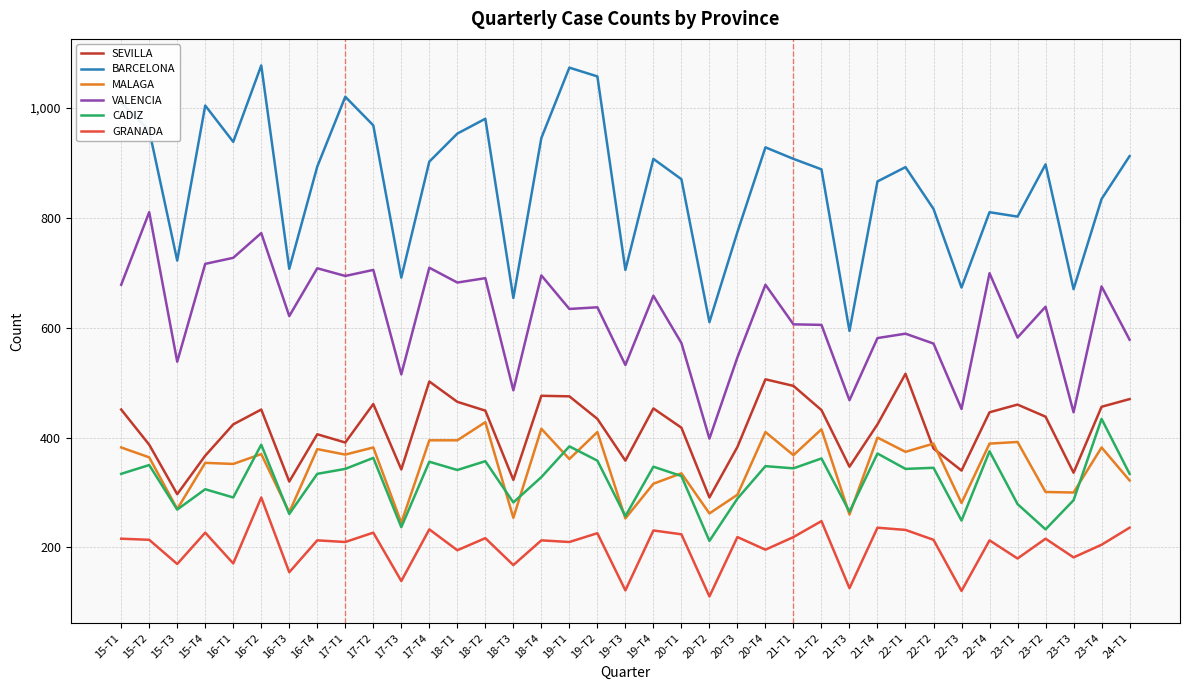

Is the value of MALAGA at 16-T3 greater than the value of SEVILLA at 22-T2?

No